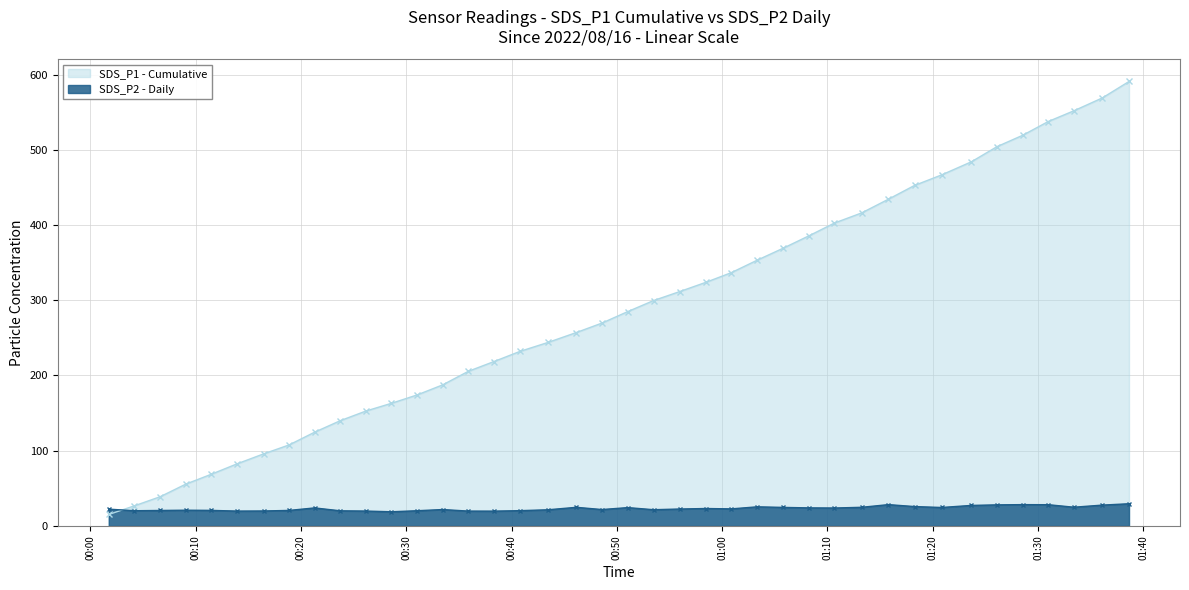

What value does the data have at 2022/08/16 00:23:44?

20.1